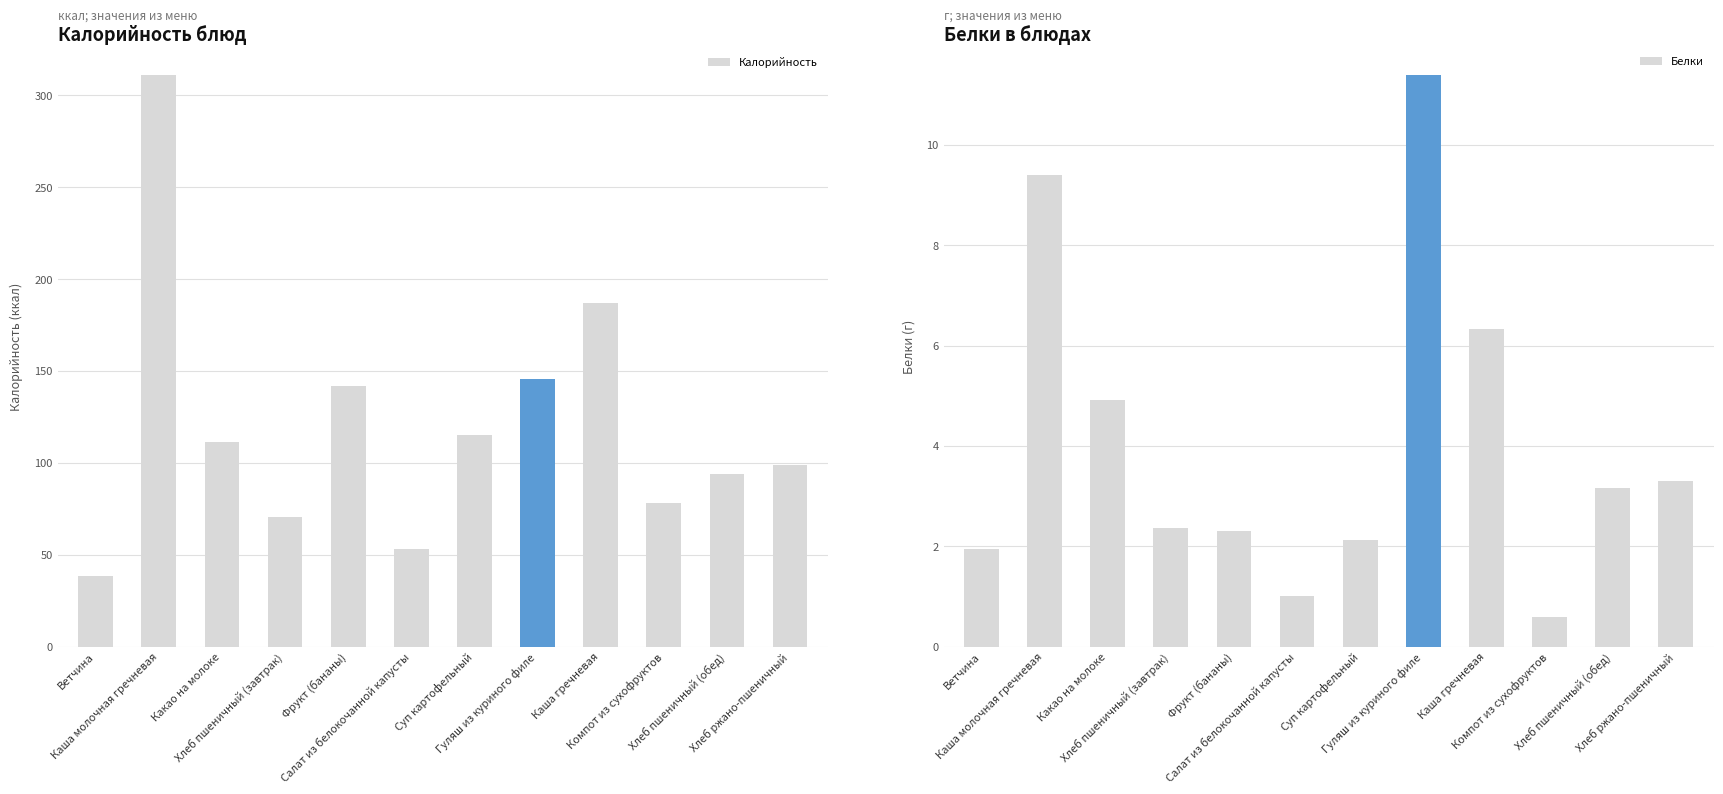

Which series has the widest spread of values?

Калорийность